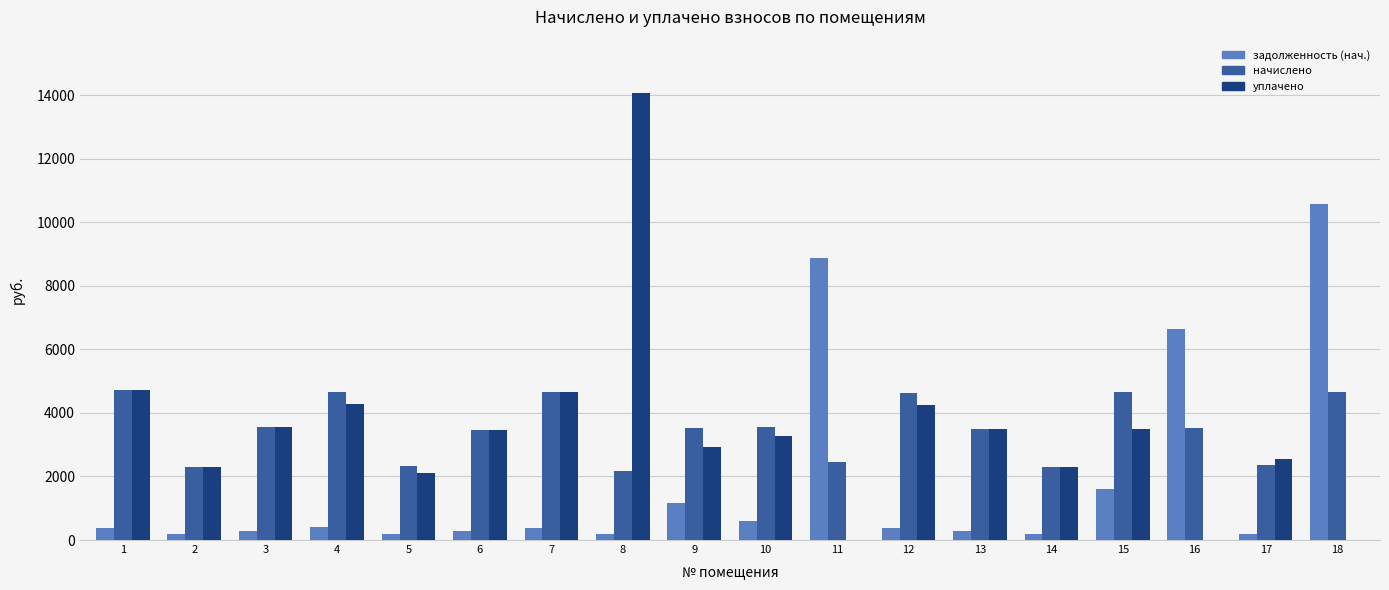

Between 8 and 16, which series saw the biggest shift?

уплачено